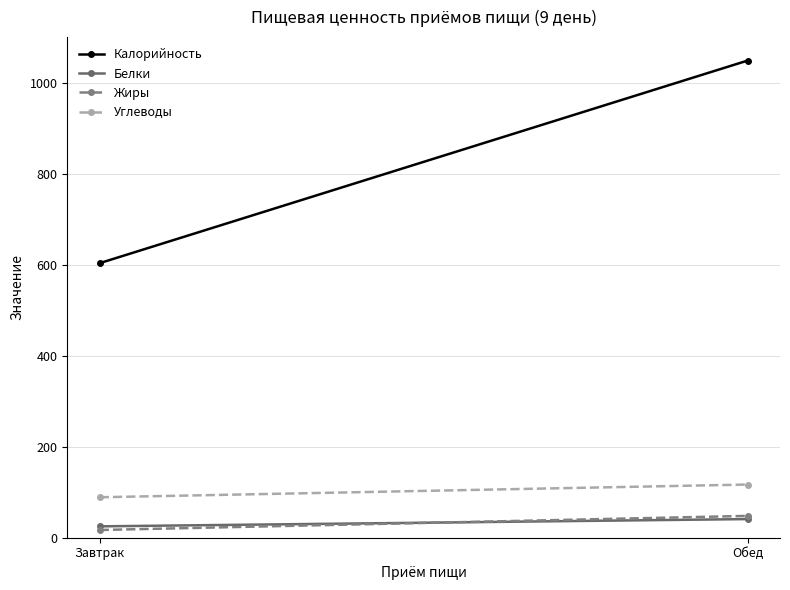

What position from the right is Завтрак?

2